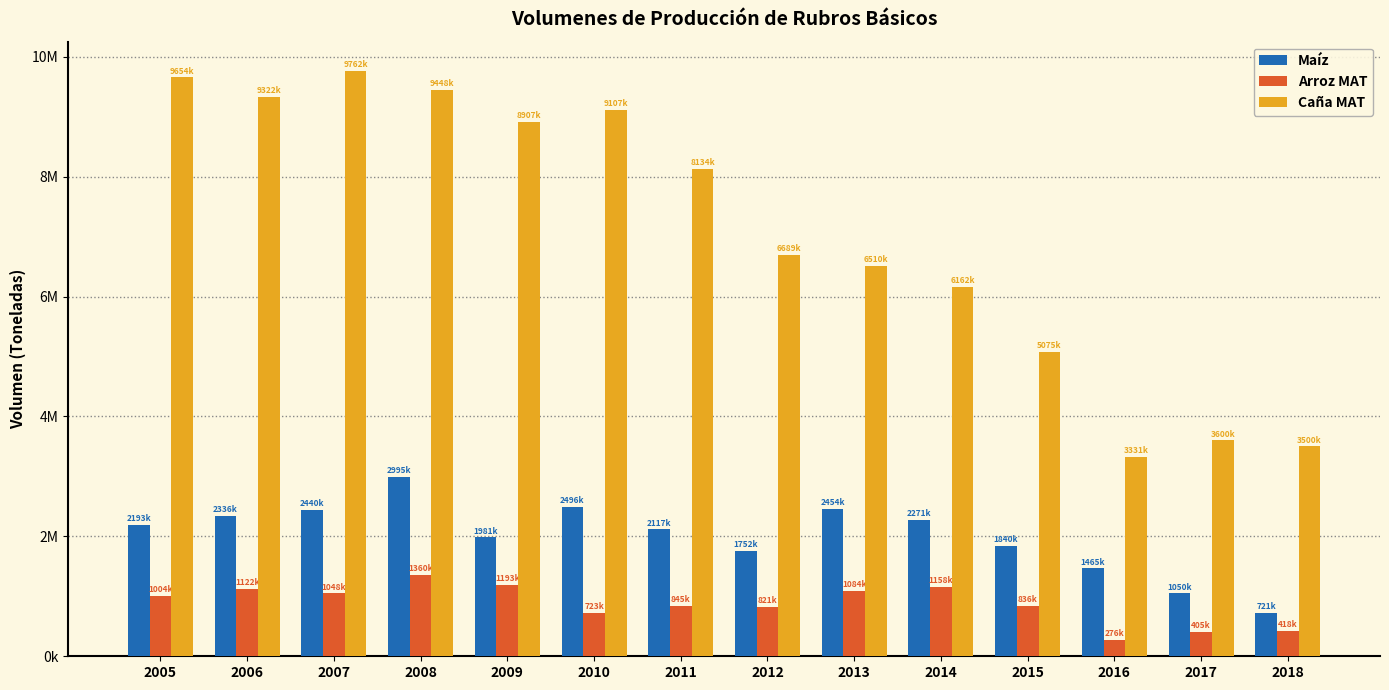

Reading right to left, list all the values displayed in this chart.

Maíz: 2018=721000	2017=1050000	2016=1465379	2015=1840306	2014=2271059	2013=2454477	2012=1752513	2011=2117710	2010=2496207	2009=1981931	2008=2995710	2007=2440778	2006=2336834	2005=2193460
Arroz MAT: 2018=418000	2017=405000	2016=276633	2015=836024	2014=1158056	2013=1084012	2012=821070	2011=845254	2010=723412	2009=1193957	2008=1360650	2007=1048282	2006=1122807	2005=1004518
Caña MAT: 2018=3500000	2017=3600000	2016=3331252	2015=5075878	2014=6162504	2013=6510653	2012=6689667	2011=8134111	2010=9107078	2009=8907666	2008=9448160	2007=9762634	2006=9322937	2005=9654393